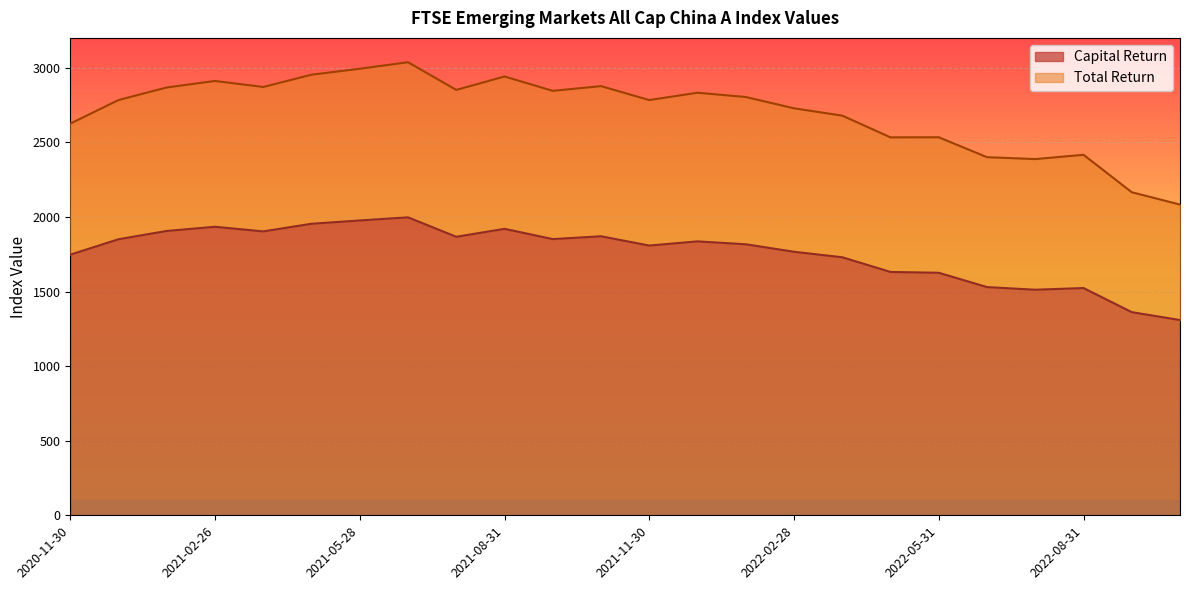

At which category is the sum across all series the highest?

2021-06-30